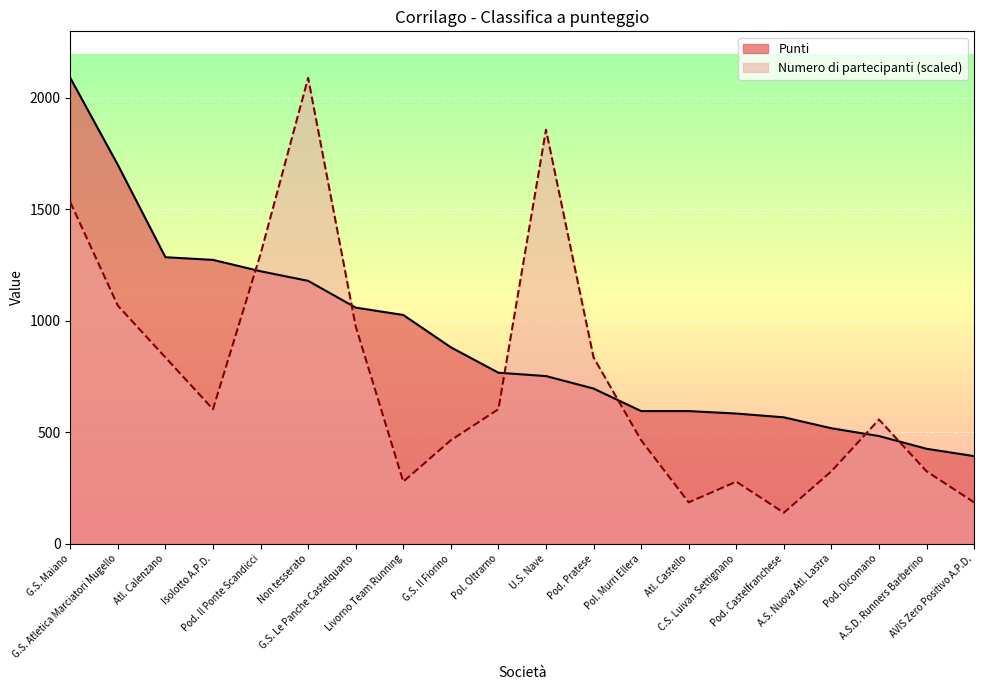

What is the label of the 18th point from the right?

Atl. Calenzano